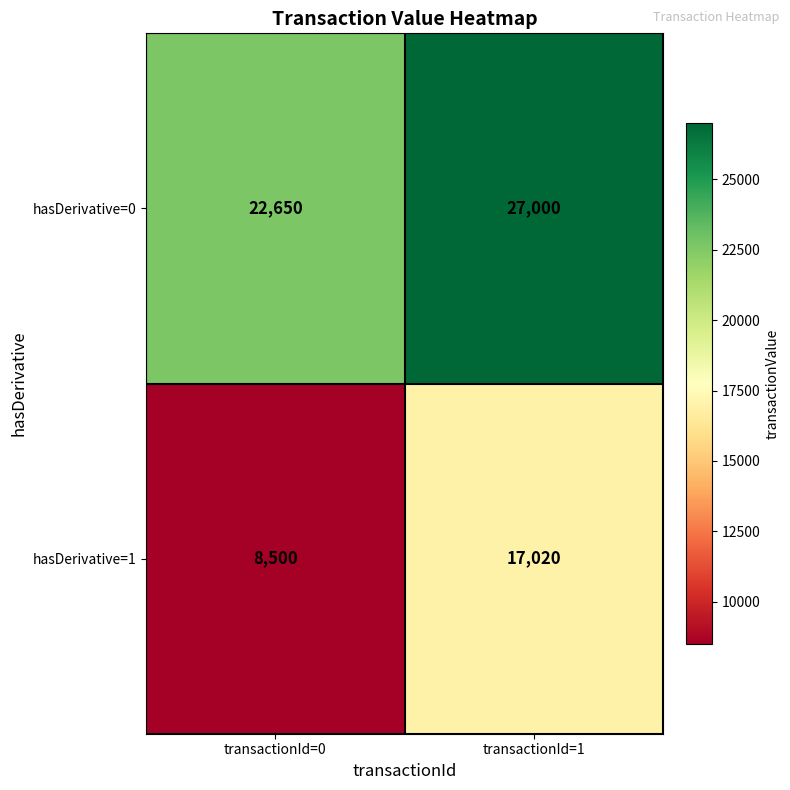

Rank the series by their maximum value, from lowest to highest.

hasDerivative=1, hasDerivative=0